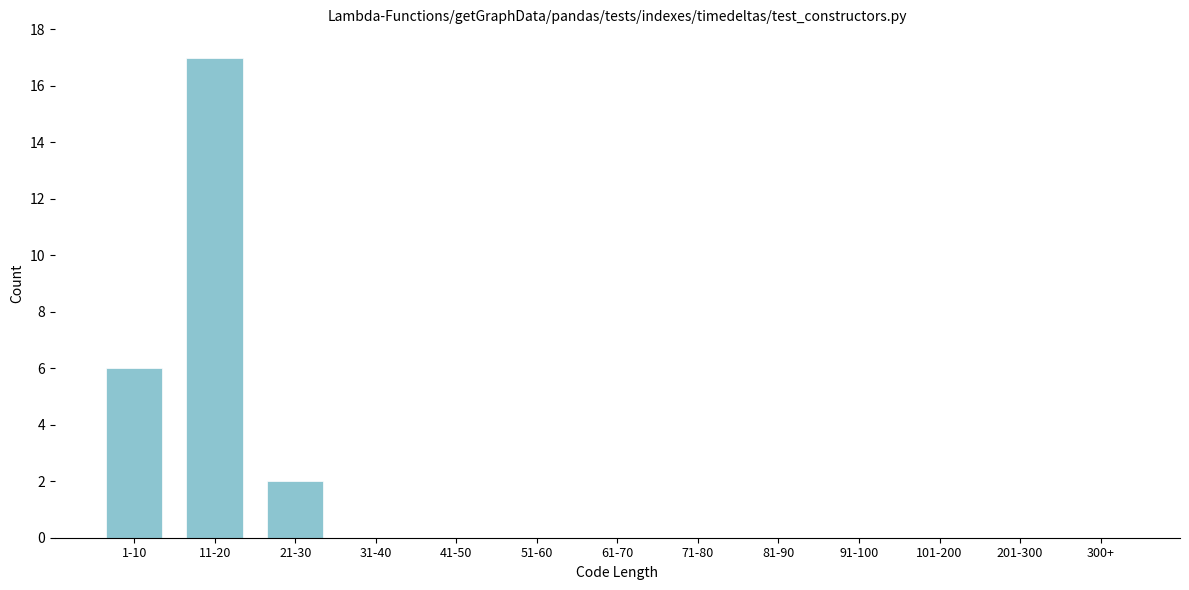

Reading left to right, extract all data points from this chart.

1-10=6	11-20=17	21-30=2	31-40=0	41-50=0	51-60=0	61-70=0	71-80=0	81-90=0	91-100=0	101-200=0	201-300=0	300+=0